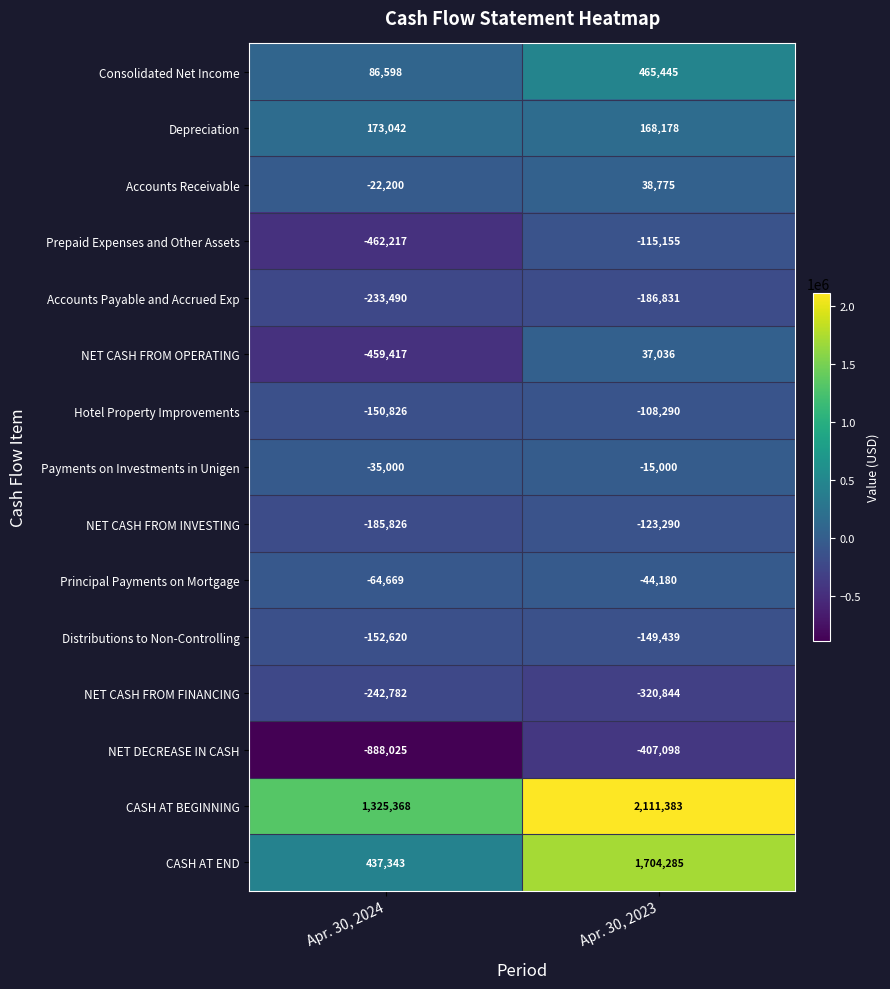

Rank the series at Apr. 30, 2024 from lowest to highest value.

NET DECREASE IN CASH, Prepaid Expenses and Other Assets, NET CASH FROM OPERATING, NET CASH FROM FINANCING, Accounts Payable and Accrued Exp, NET CASH FROM INVESTING, Distributions to Non-Controlling, Hotel Property Improvements, Principal Payments on Mortgage, Payments on Investments in Unigen, Accounts Receivable, Consolidated Net Income, Depreciation, CASH AT END, CASH AT BEGINNING